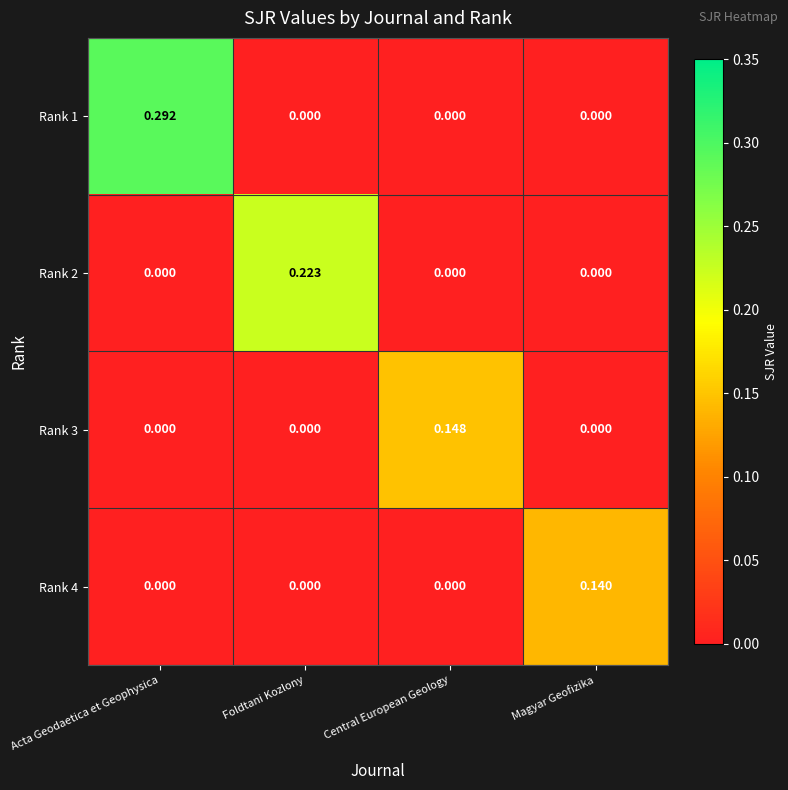

Which category has the highest value in the Rank 4 series?

Magyar Geofizika